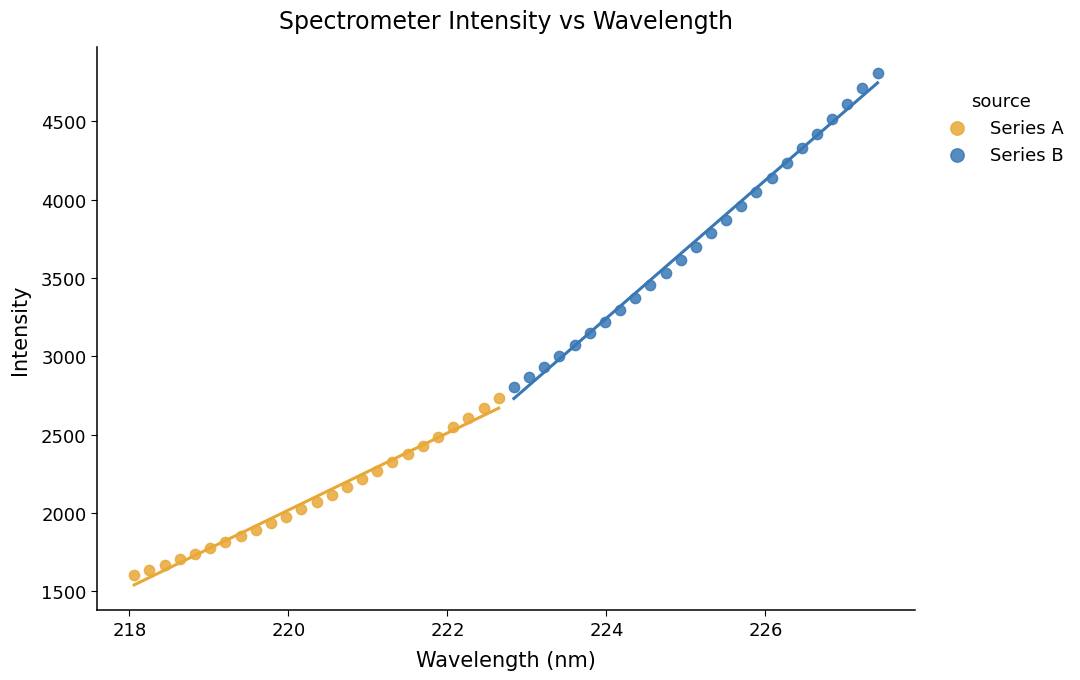

Which series reaches the maximum Y coordinate?

Series B